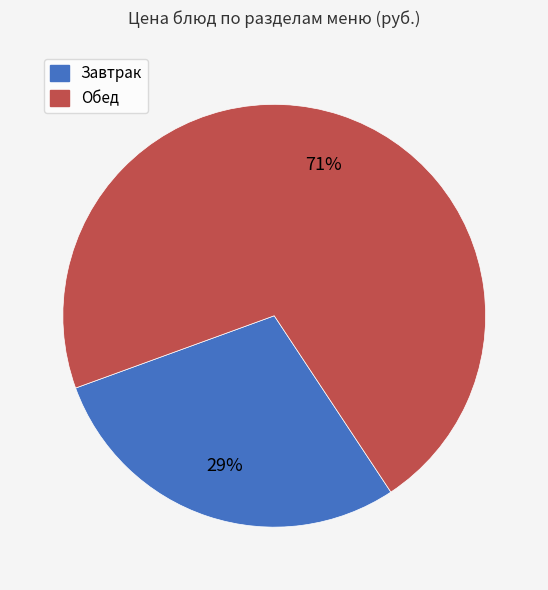

Does any single category account for the majority?

Yes